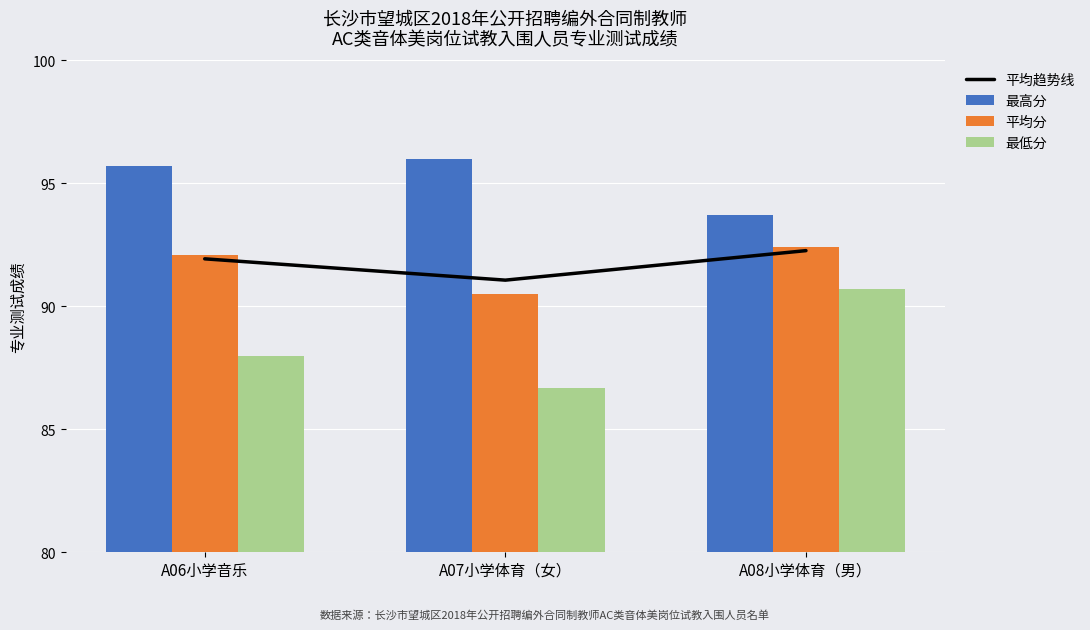

Is it true that 最高分 equals 93.7 at A08小学体育（男）?

True